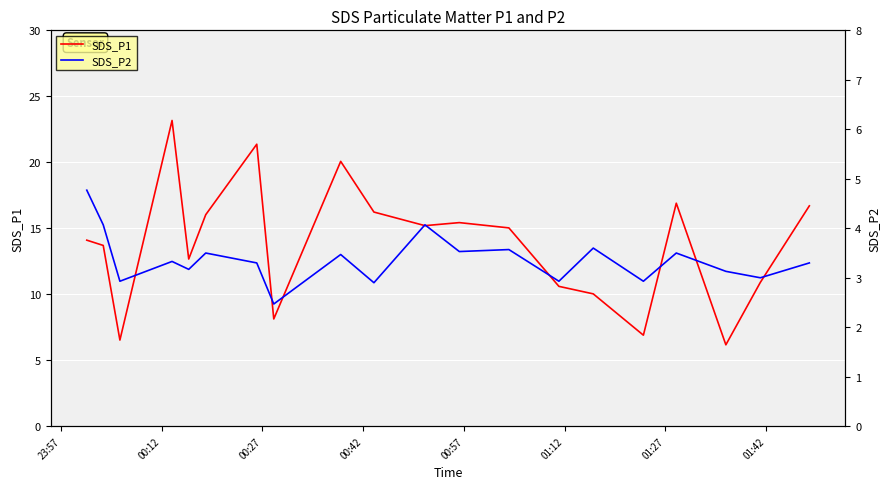

What is the minimum value for SDS_P1?

6.2